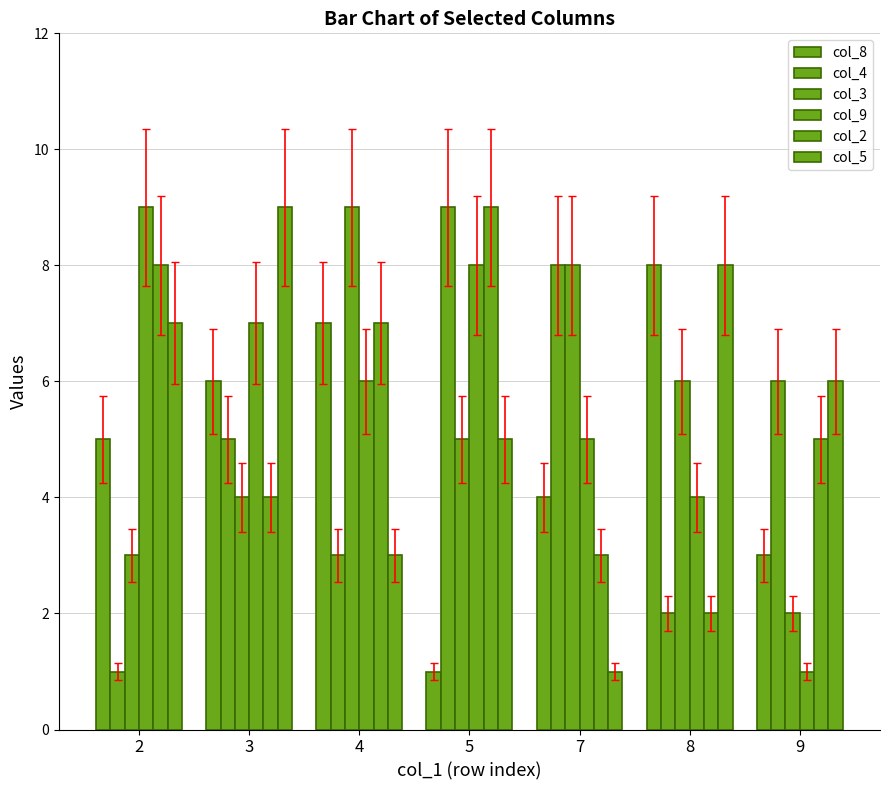

The col_4 series shows 3 at 4. True or false?

True